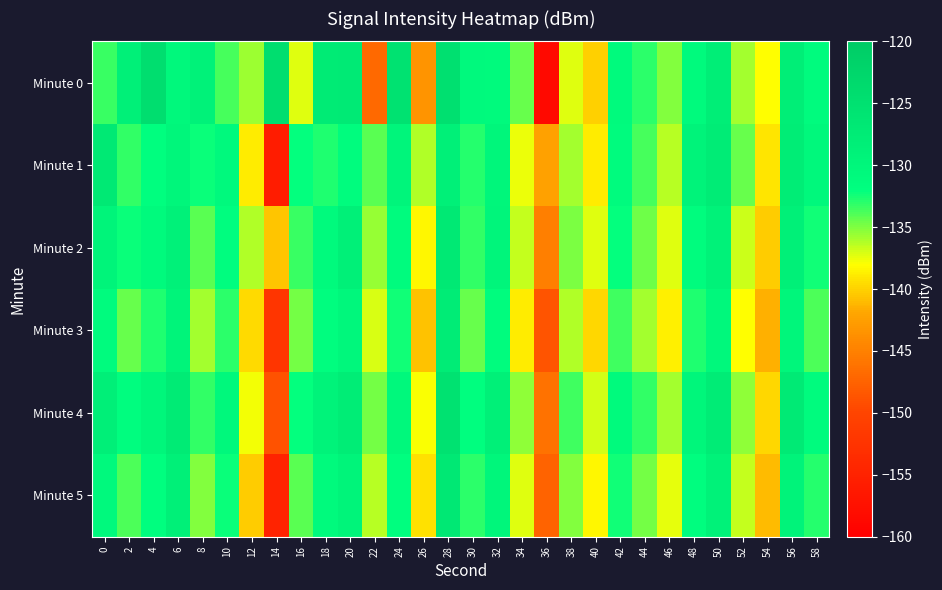

Which has a higher value, 20 or 32?

20